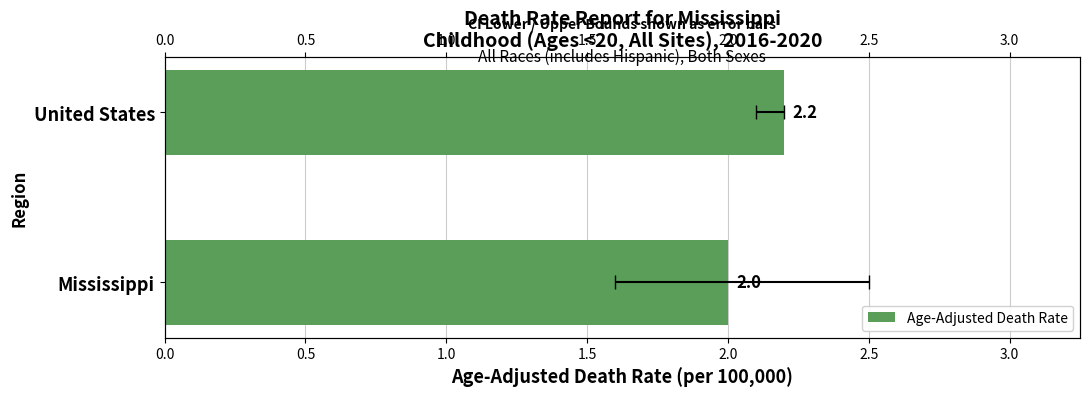

How many bars are there in total?

2